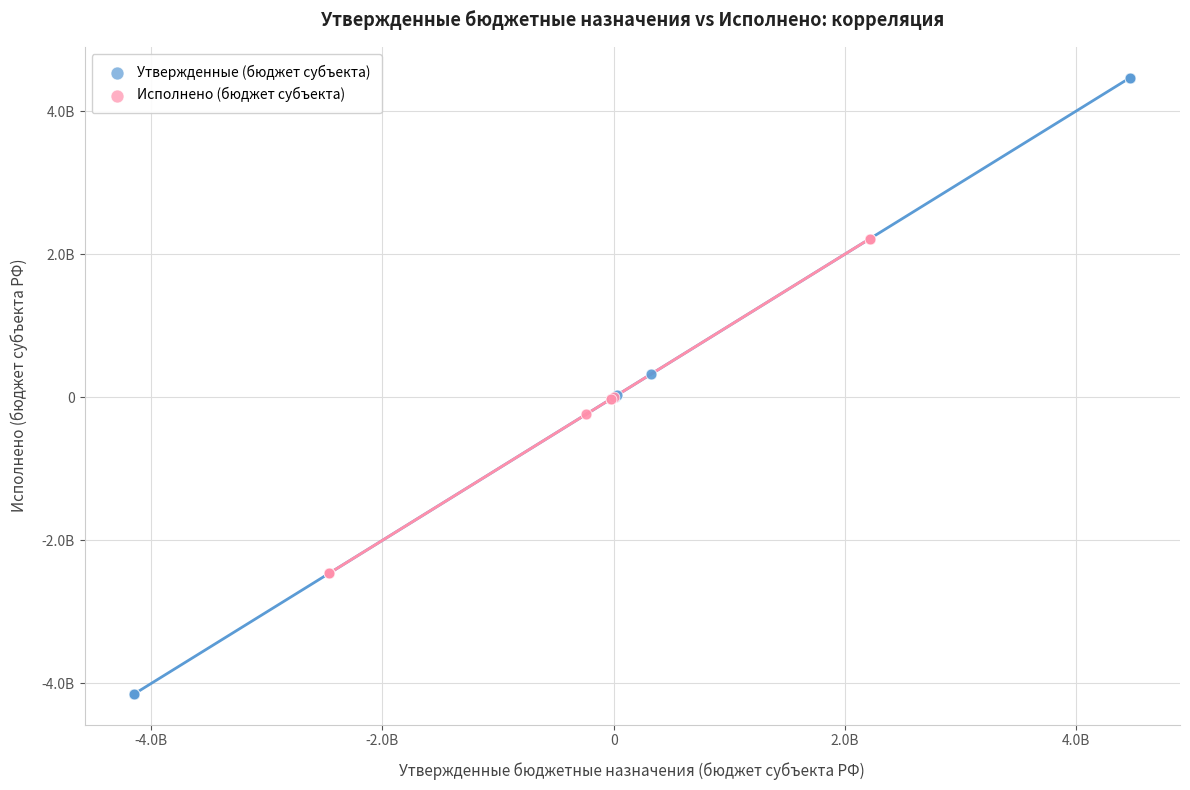

Which series has the widest spread of Y values?

Утвержденные (бюджет субъекта)